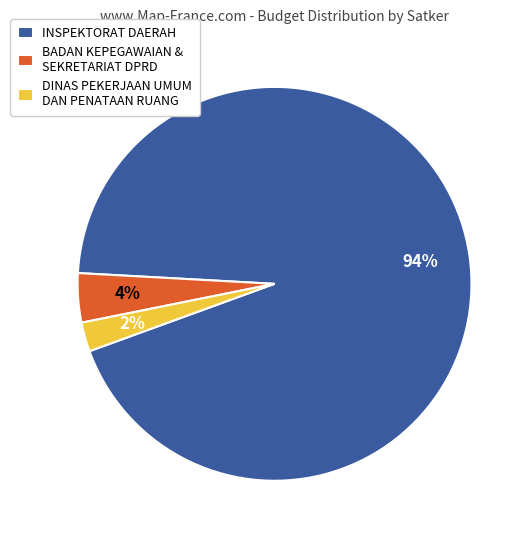

How many segments does this pie chart have?

3